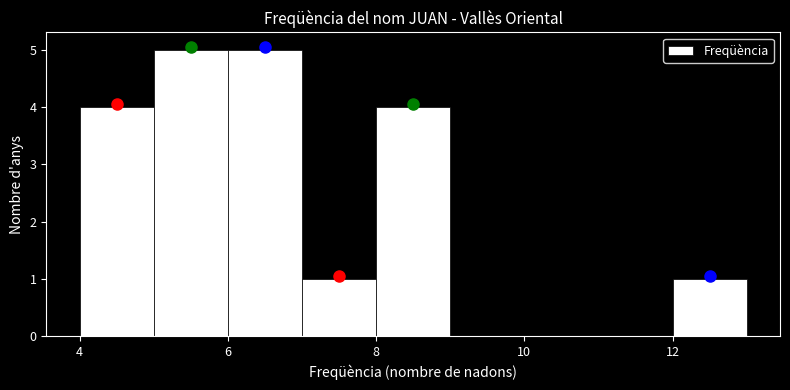

Reading left to right, transcribe this chart: for each bar, give the range it covers on the x-axis and its height. The values are not printed on the chart, so give them approximately, as read against the axis.

4 to 5: 4
5 to 6: 5
6 to 7: 5
7 to 8: 1
8 to 9: 4
9 to 10: 0
10 to 11: 0
11 to 12: 0
12 to 13: 1